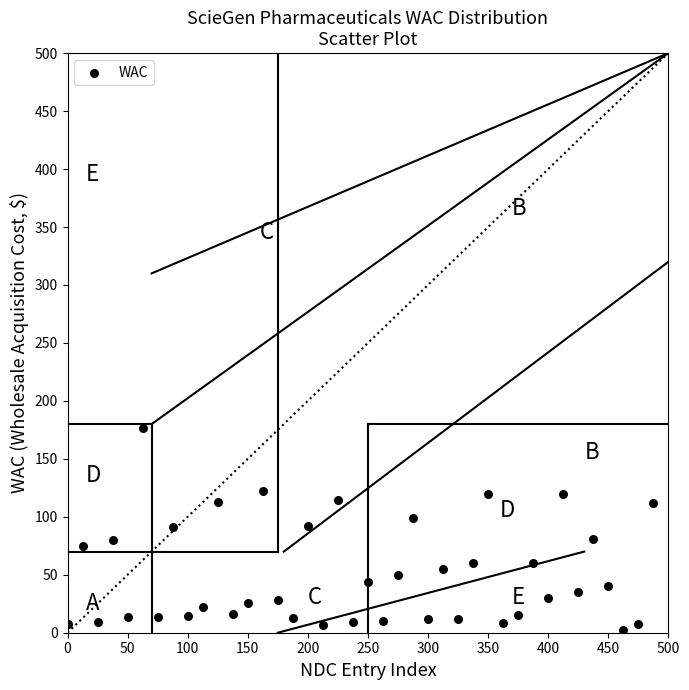

What is the range of Y values (max minus min)?

174.1